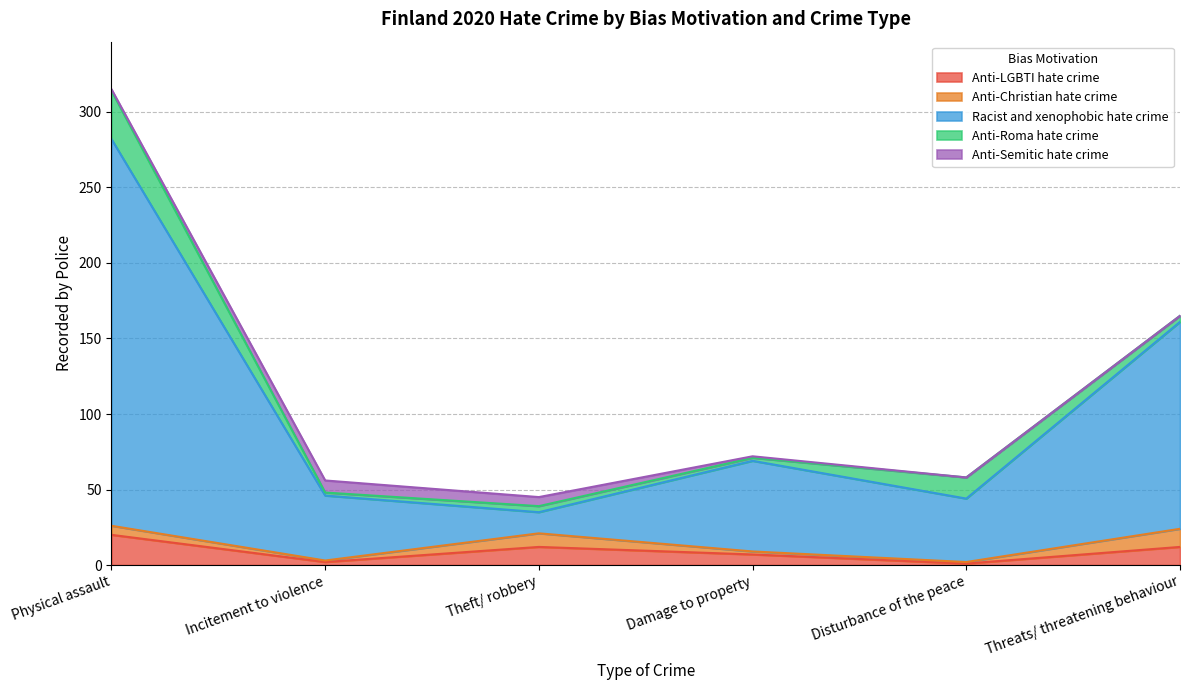

Where is the first local minimum for Racist and xenophobic hate crime?

Theft/ robbery